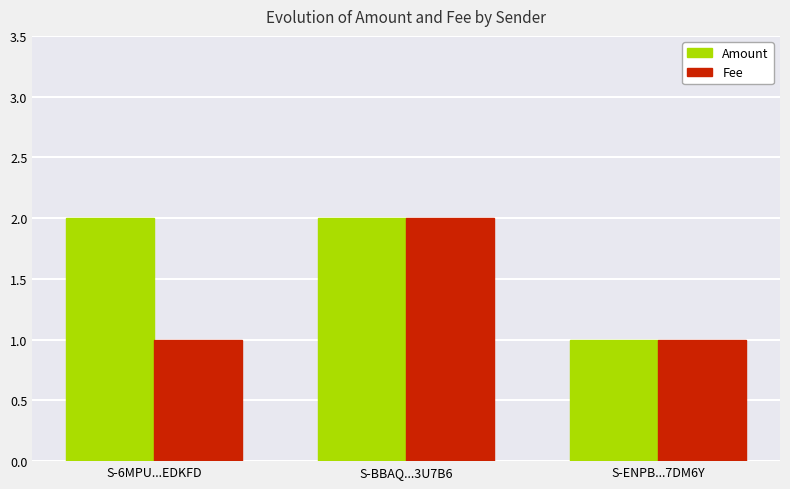

What is the label of the 3rd bar from the left?

S-ENPB...7DM6Y